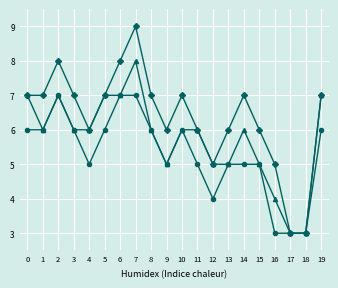

What is the greatest value displayed?

9